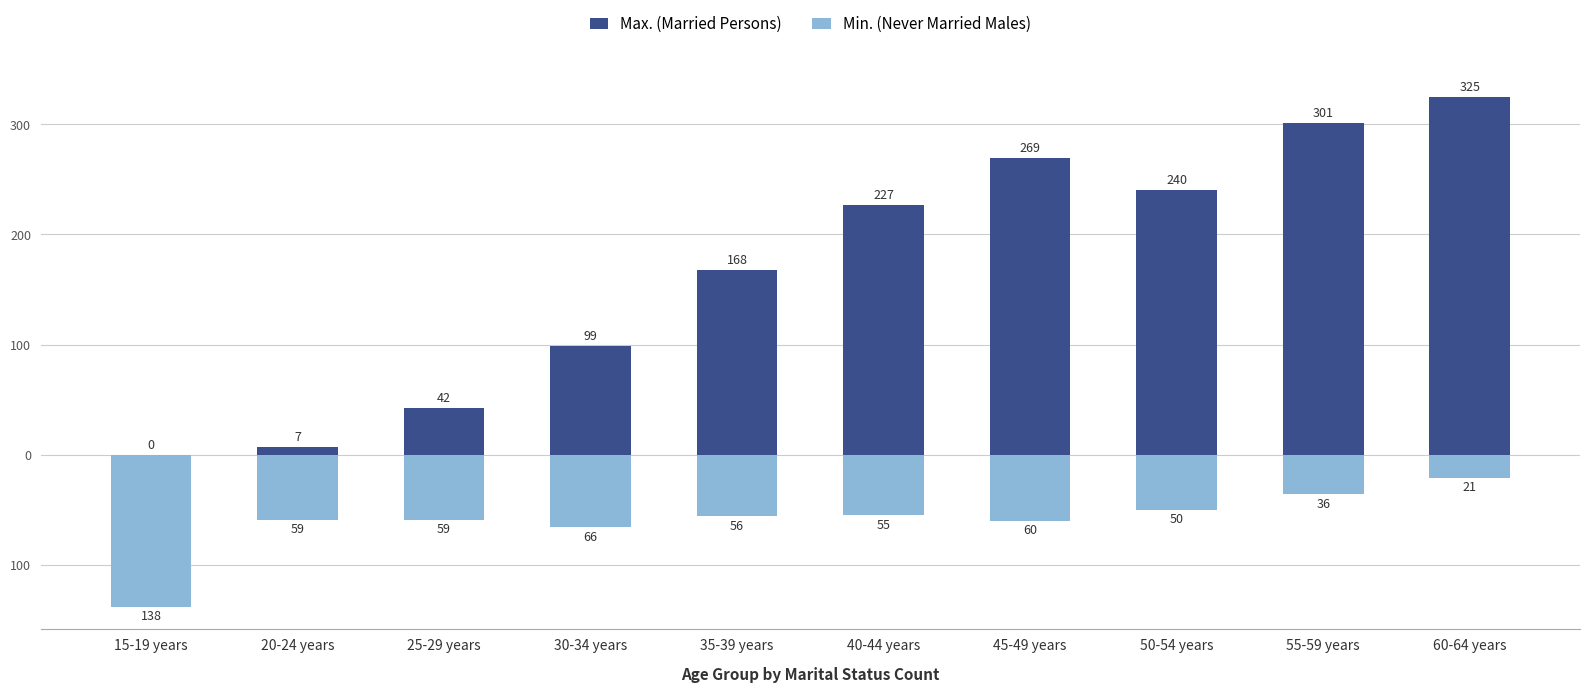

What is the sum of all Max. (Married Persons) values?

1678